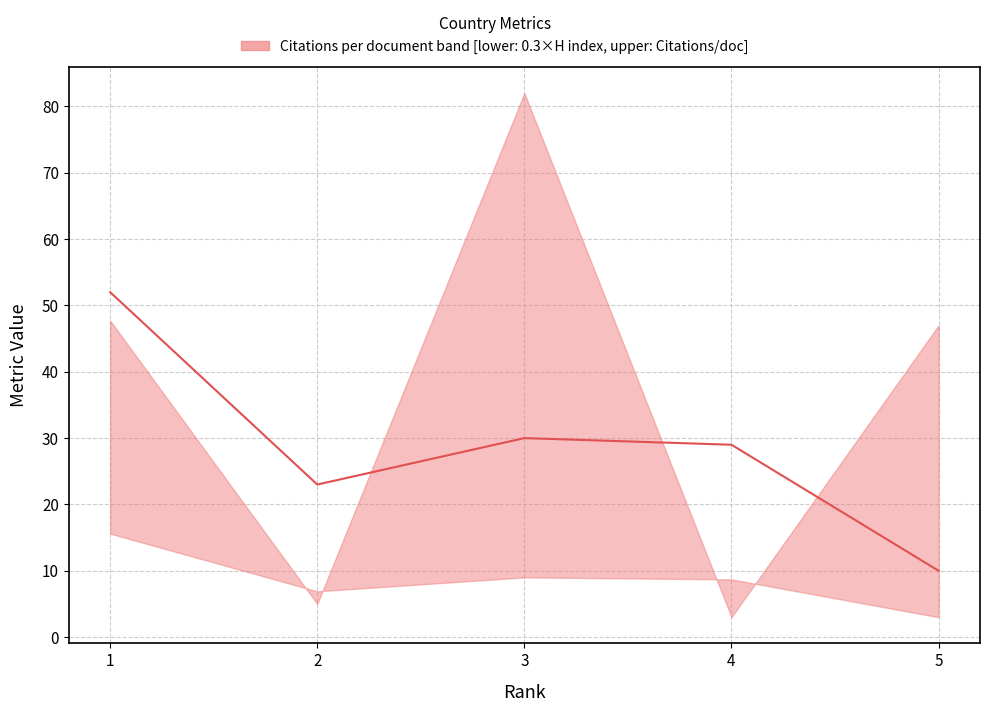

Reading left to right, extract all data points from this chart.

5=10	4=29	3=30	2=23	1=52